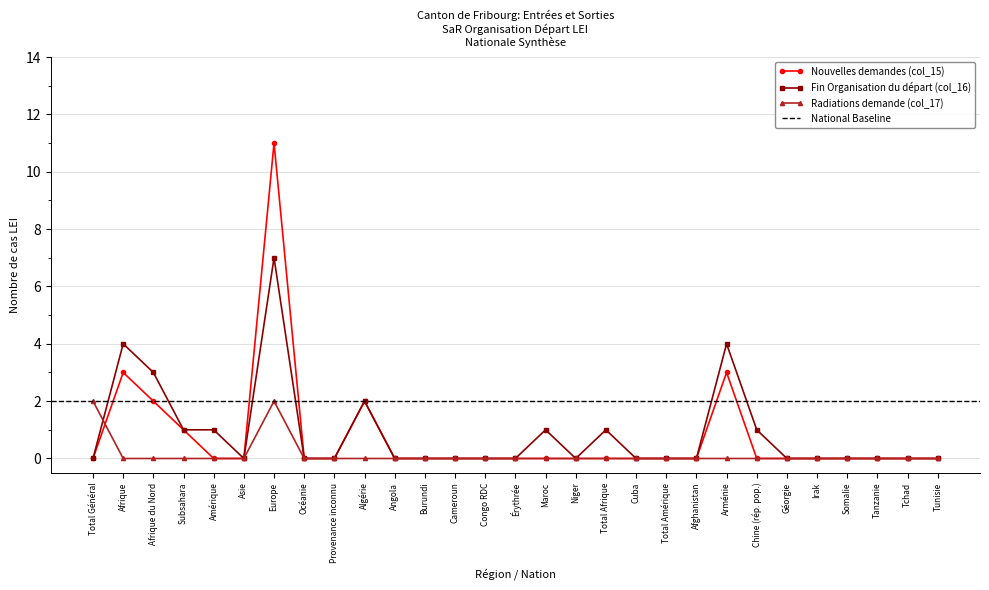

Count the number of categories in the chart.

29